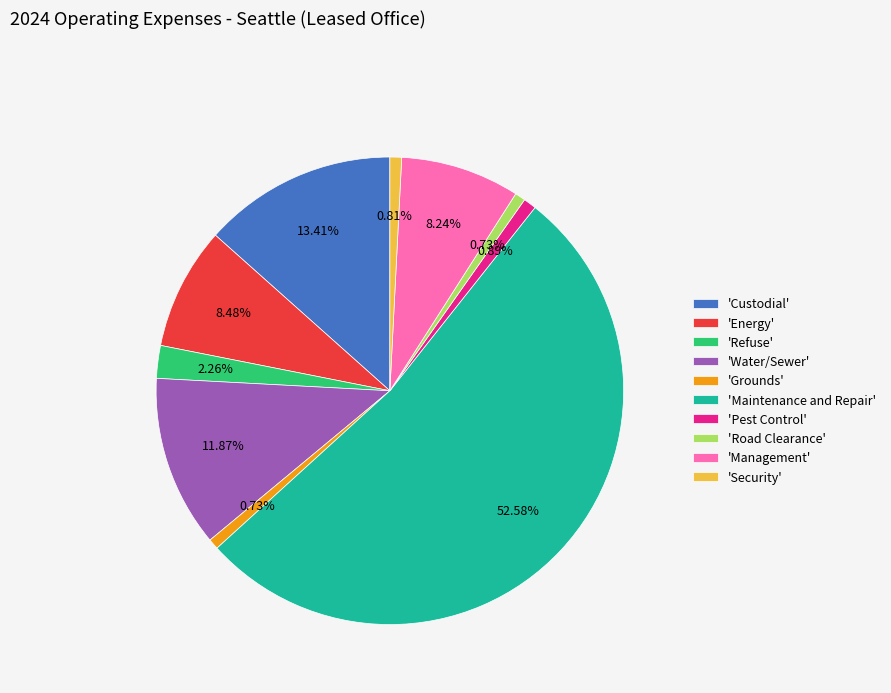

Which slice represents more than half of the pie?

'Maintenance and Repair'